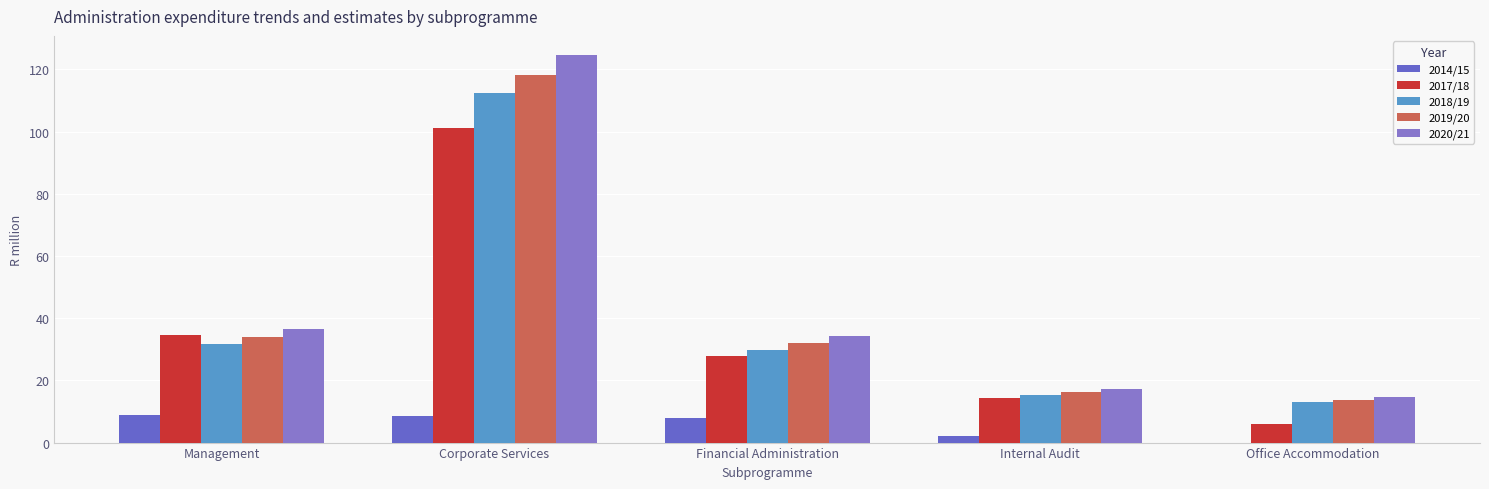

What is the difference between the second highest and minimum values in the 2014/15 series?

8.5